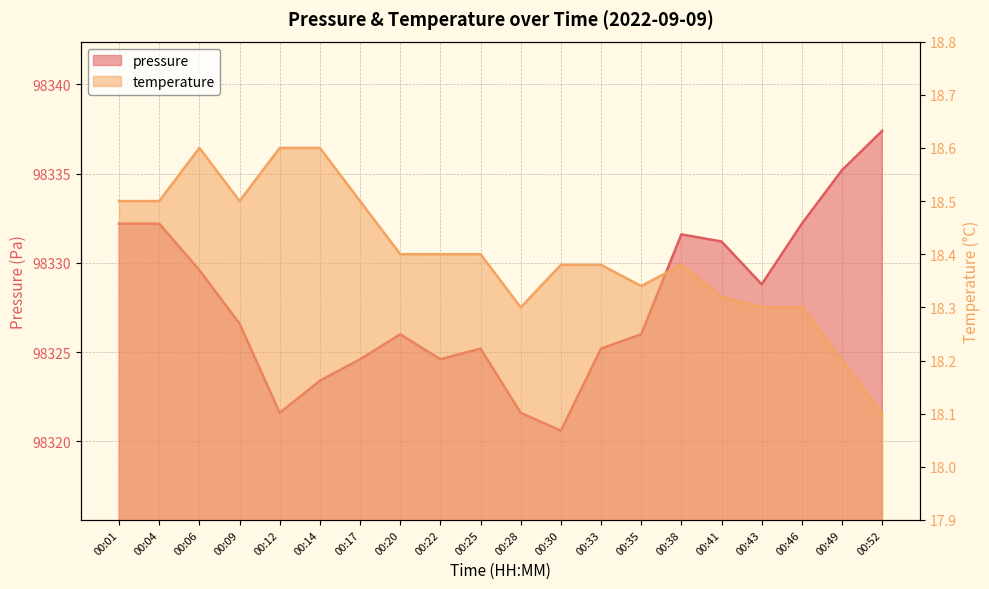

Where is temperature nearest to the value 18?

00:52